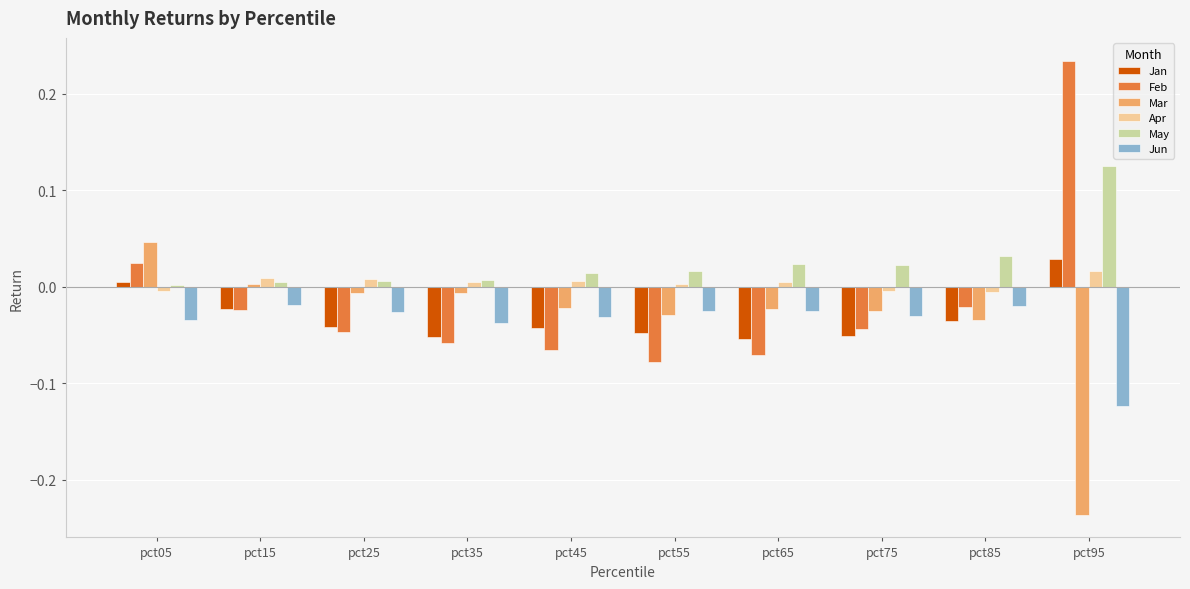

Which series has the largest total across all categories?

May